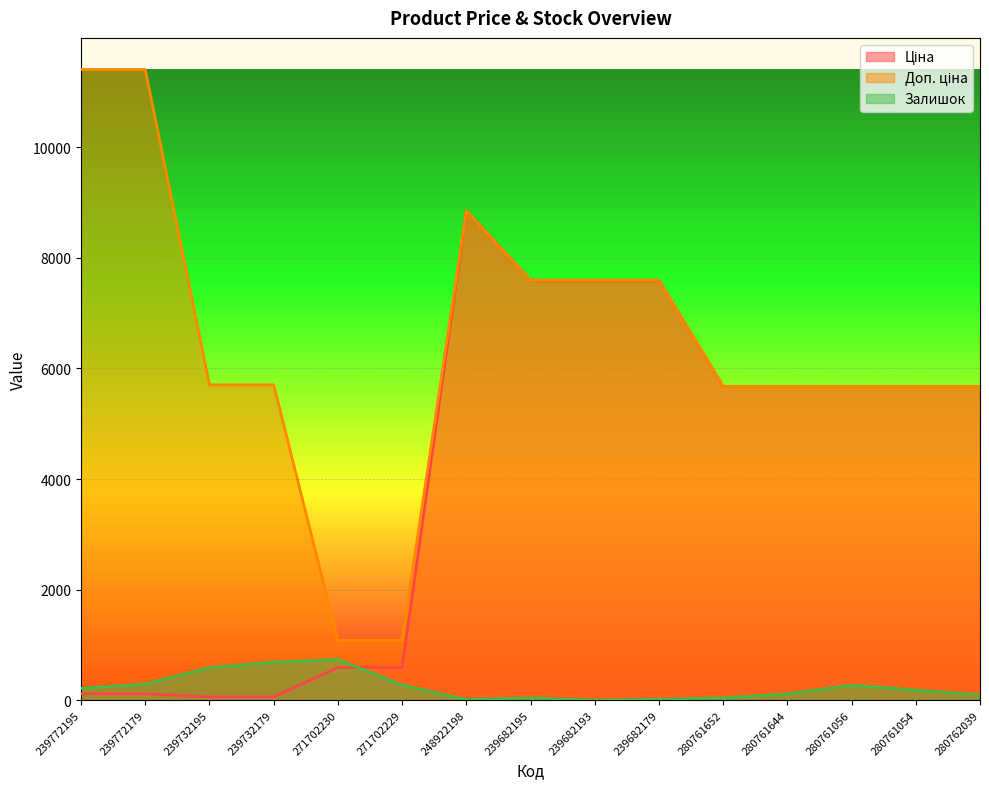

The value of Залишок at 239682195 is 16.9. True or false?

False